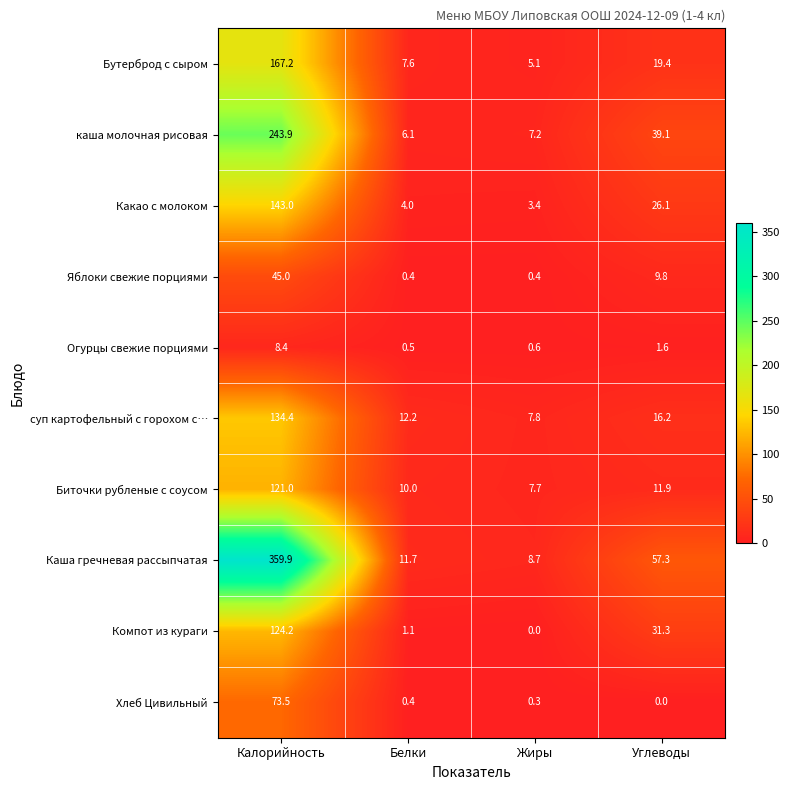

What is the maximum value for Огурцы свежие порциями?

8.4